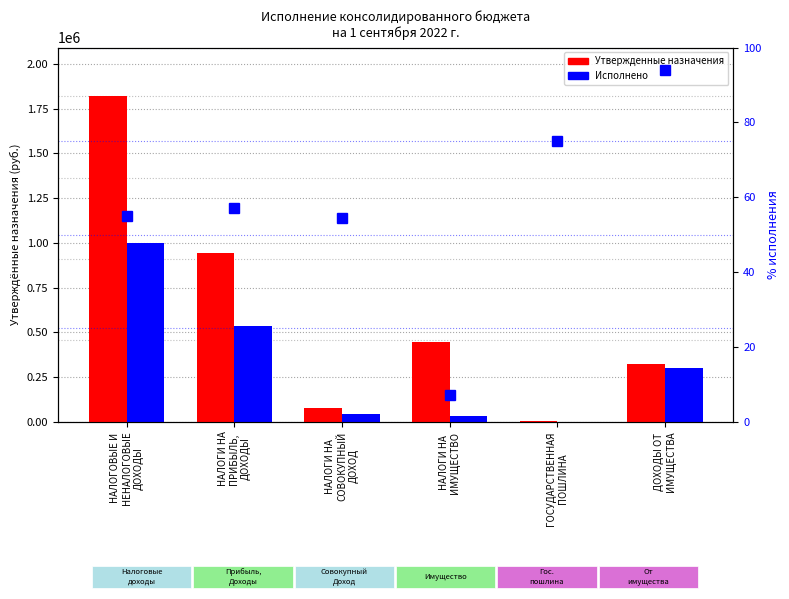

Reading left to right, list all the values displayed in this chart.

Утвержденные назначения: НАЛОГОВЫЕ И
НЕНАЛОГОВЫЕ
ДОХОДЫ=1819000.0	НАЛОГИ НА
ПРИБЫЛЬ,
ДОХОДЫ=943000.0	НАЛОГИ НА
СОВОКУПНЫЙ
ДОХОД=75000.0	НАЛОГИ НА
ИМУЩЕСТВО=445000.0	ГОСУДАРСТВЕННАЯ
ПОШЛИНА=2000.0	ДОХОДЫ ОТ
ИМУЩЕСТВА=322000.0
Исполнено: НАЛОГОВЫЕ И
НЕНАЛОГОВЫЕ
ДОХОДЫ=999596.4	НАЛОГИ НА
ПРИБЫЛЬ,
ДОХОДЫ=537946.8	НАЛОГИ НА
СОВОКУПНЫЙ
ДОХОД=40809.8	НАЛОГИ НА
ИМУЩЕСТВО=31300.1	ГОСУДАРСТВЕННАЯ
ПОШЛИНА=1500.0	ДОХОДЫ ОТ
ИМУЩЕСТВА=302380.1
% исполнения: НАЛОГОВЫЕ И
НЕНАЛОГОВЫЕ
ДОХОДЫ=55.0	НАЛОГИ НА
ПРИБЫЛЬ,
ДОХОДЫ=57.0	НАЛОГИ НА
СОВОКУПНЫЙ
ДОХОД=54.4	НАЛОГИ НА
ИМУЩЕСТВО=7.0	ГОСУДАРСТВЕННАЯ
ПОШЛИНА=75.0	ДОХОДЫ ОТ
ИМУЩЕСТВА=93.9